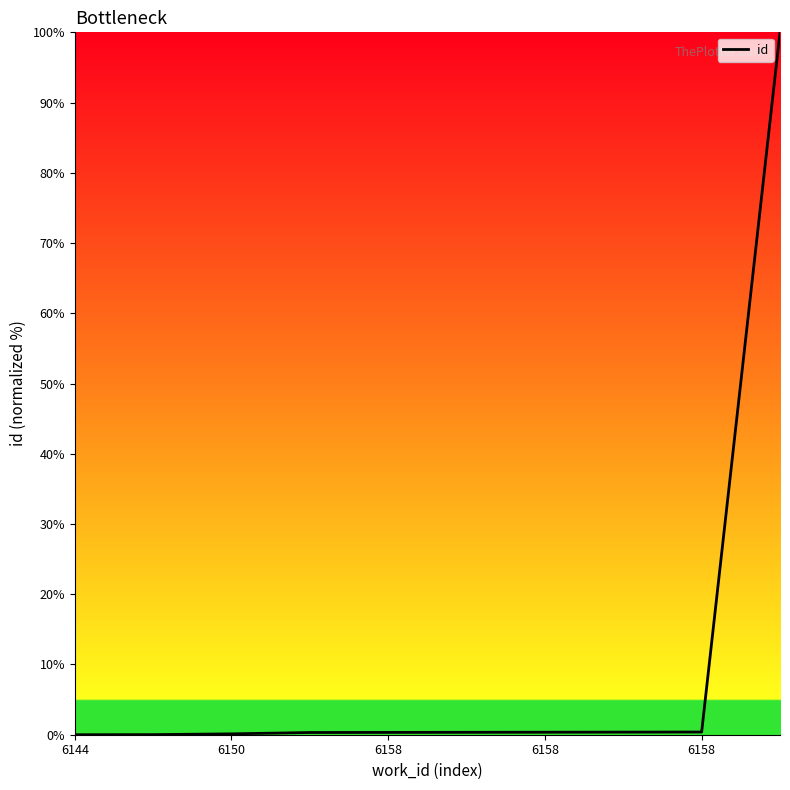

What is the greatest value displayed?

100.0